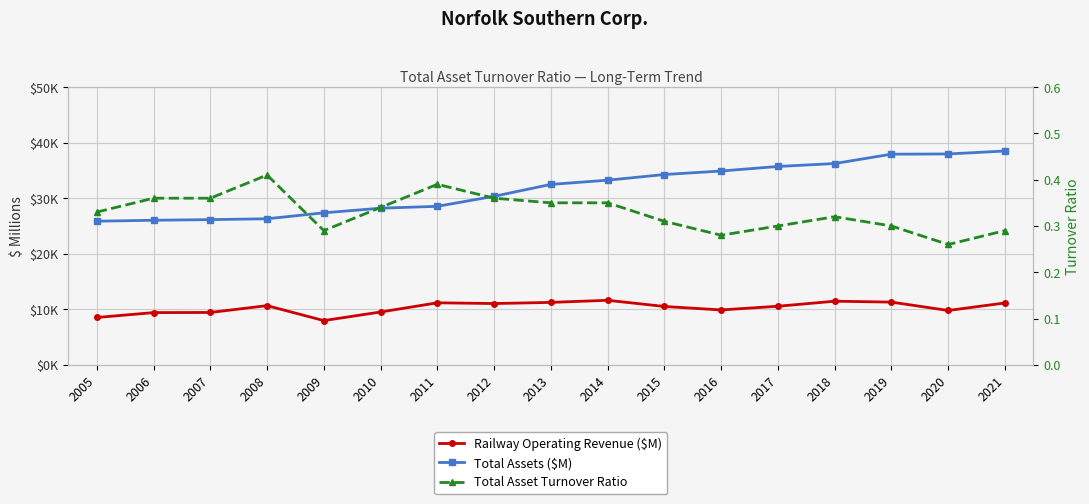

Which has a higher value, 2016 or 2012?

2012